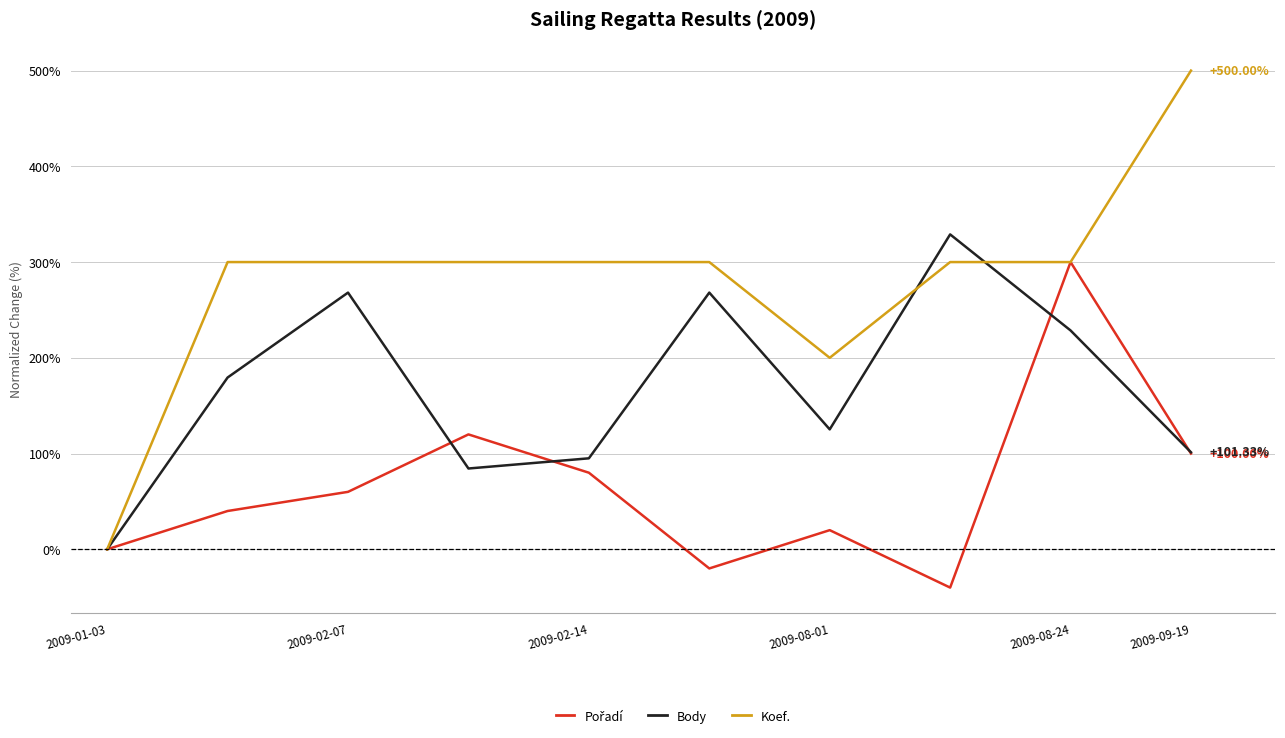

Which series has the largest total across all categories?

Koef.